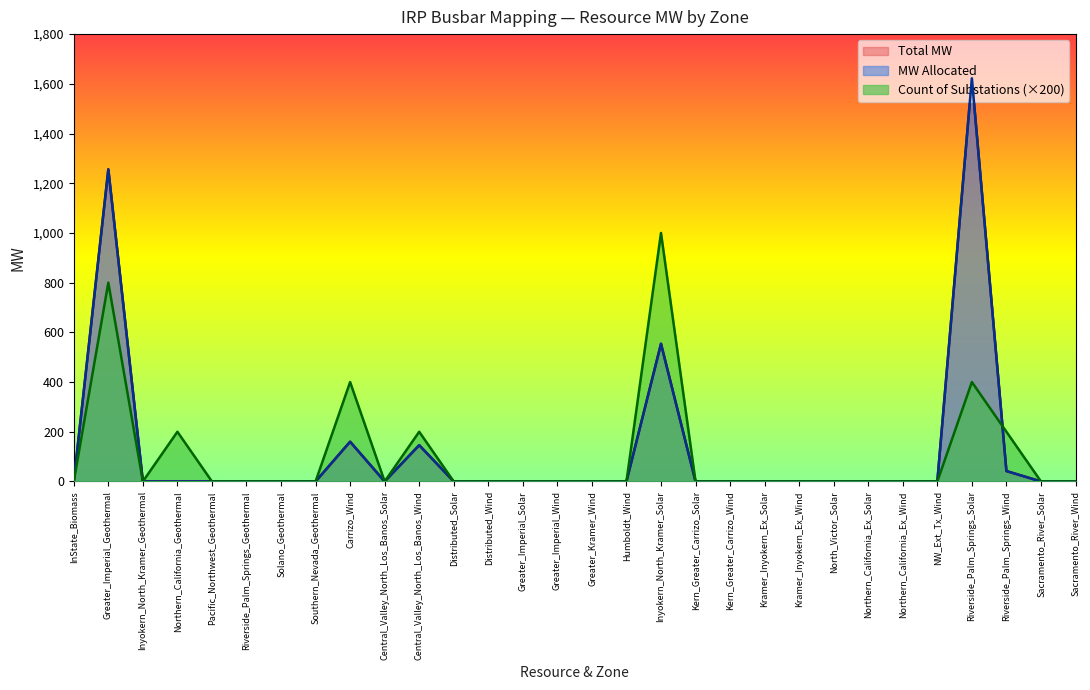

Between Central_Valley_North_Los_Banos_Solar and Greater_Kramer_Wind, which series saw the biggest shift?

Total MW